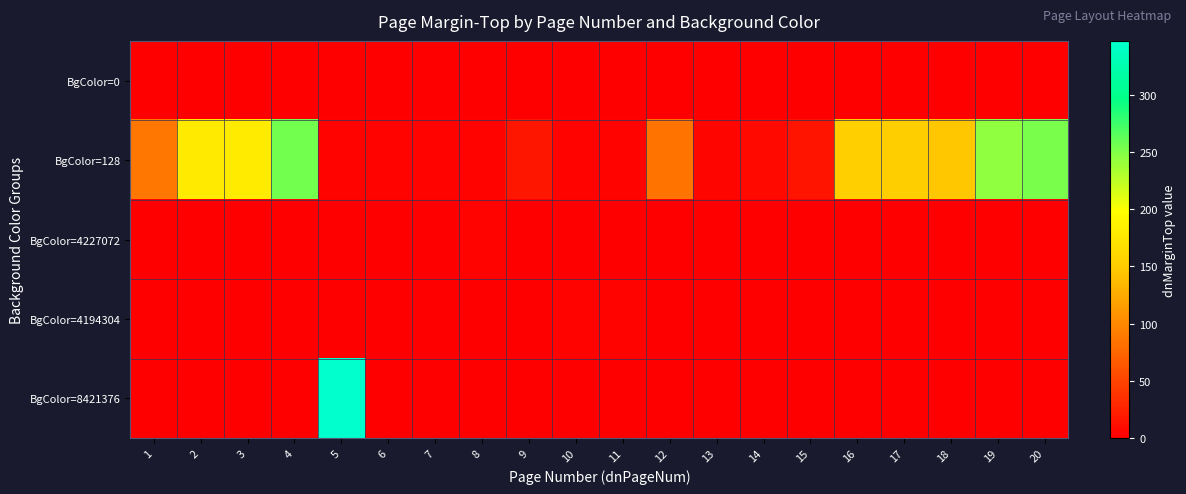

At how many categories does at least one series exceed 17?

11